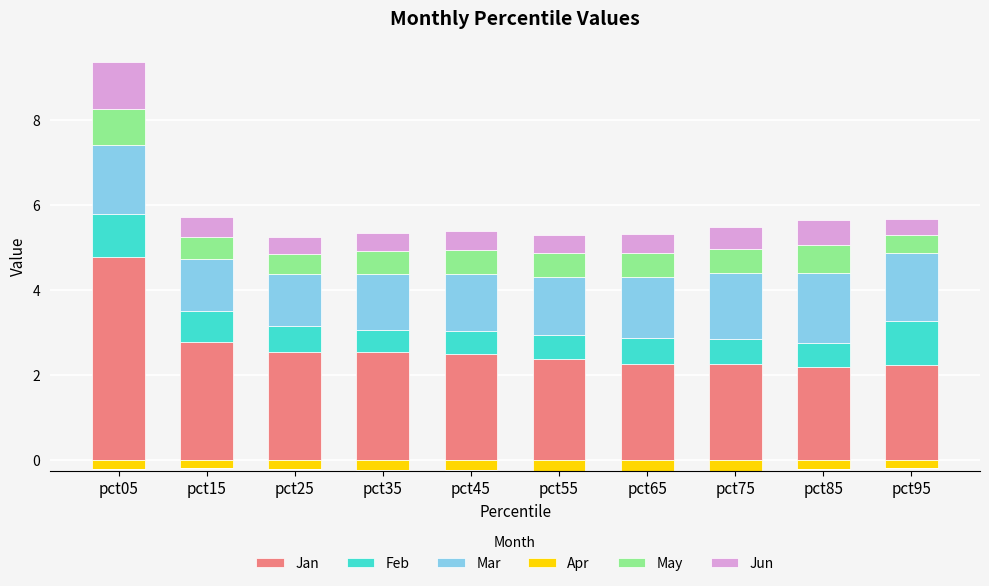

The value of Mar at pct35 is 1.9. True or false?

False